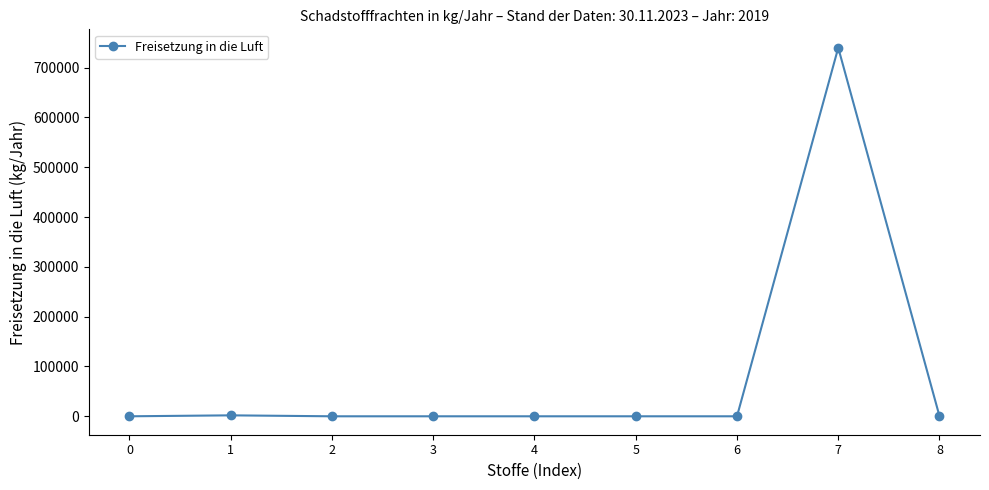

Which has a higher value, 7 or 1?

7